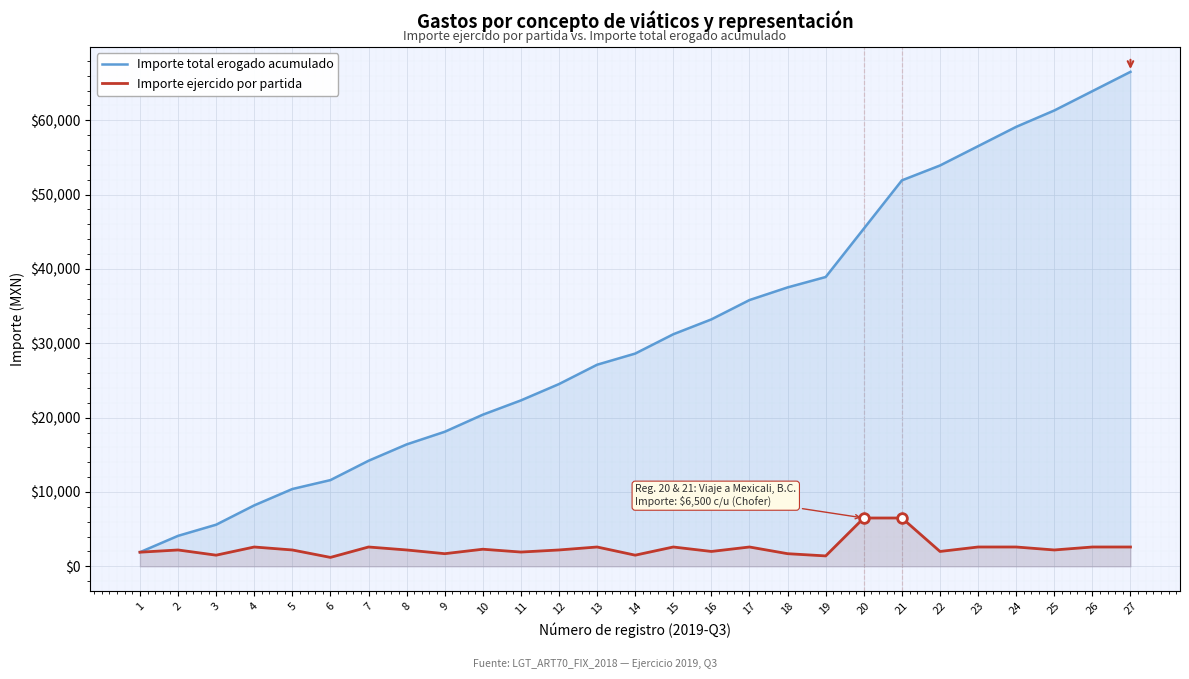

How many data points does each series have?

27